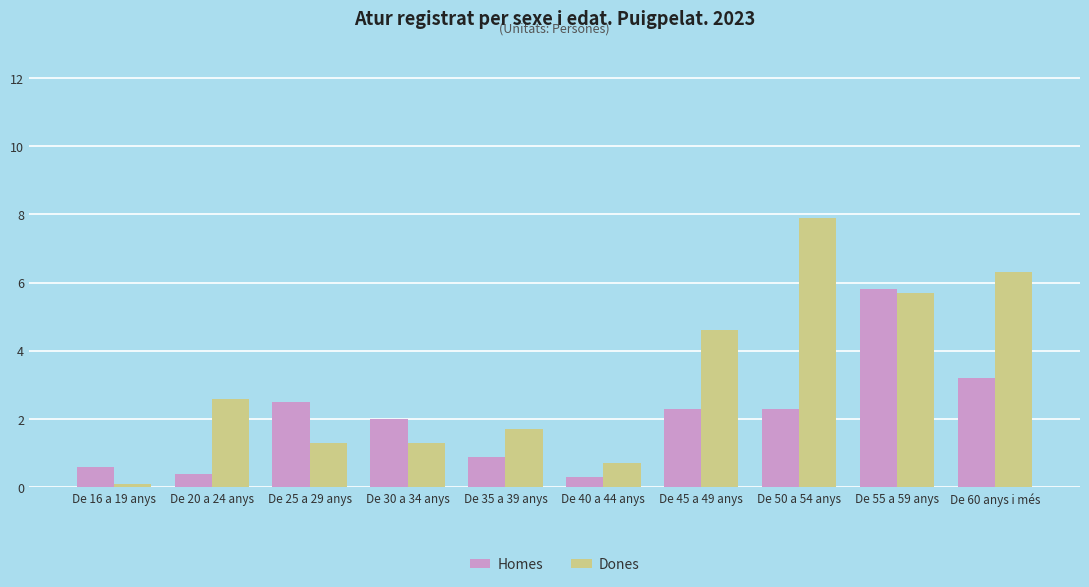

Where is Homes nearest to the value 3?

De 60 anys i més